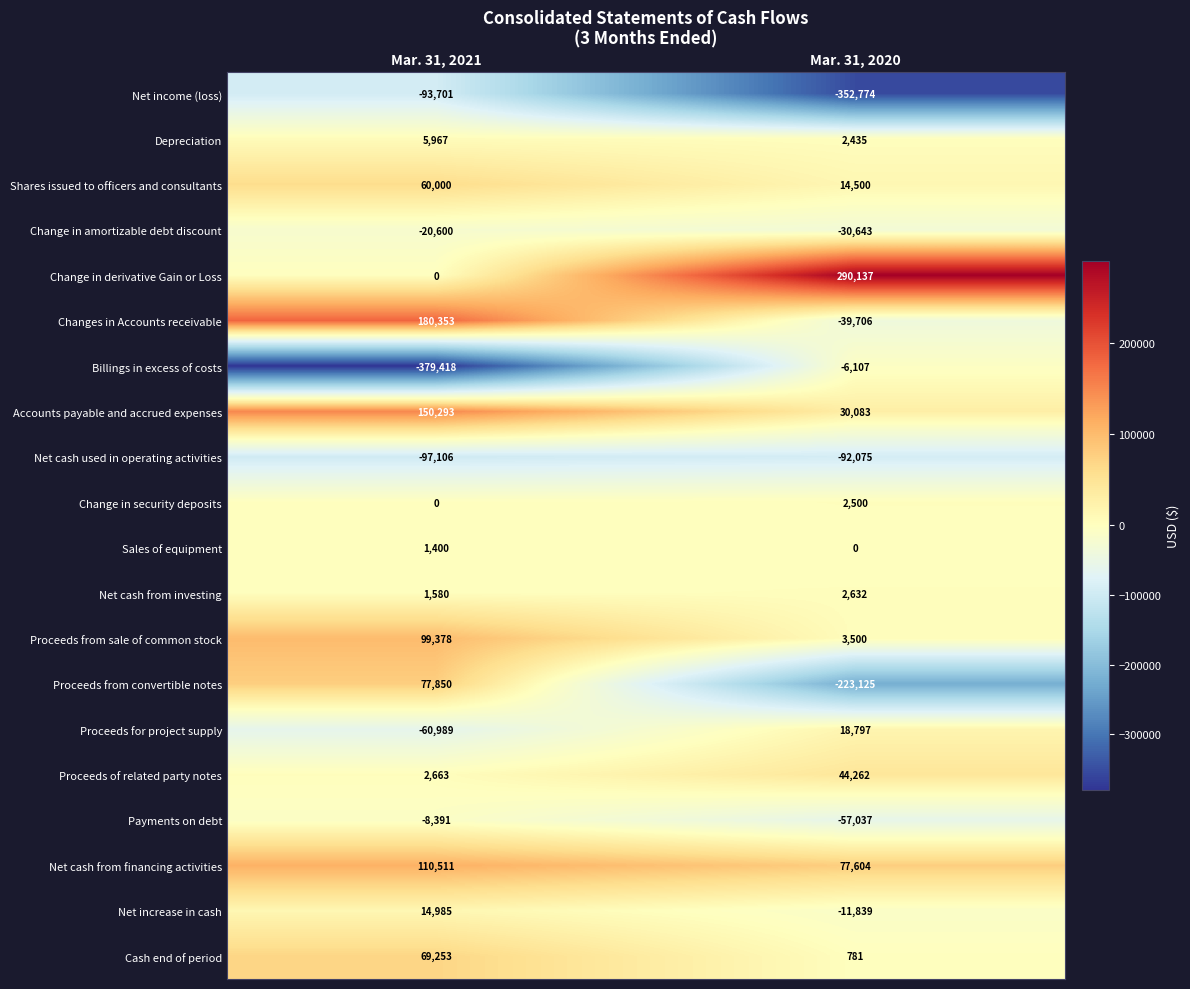

What is the spread (max minus min) of values at Mar. 31, 2021?

559771